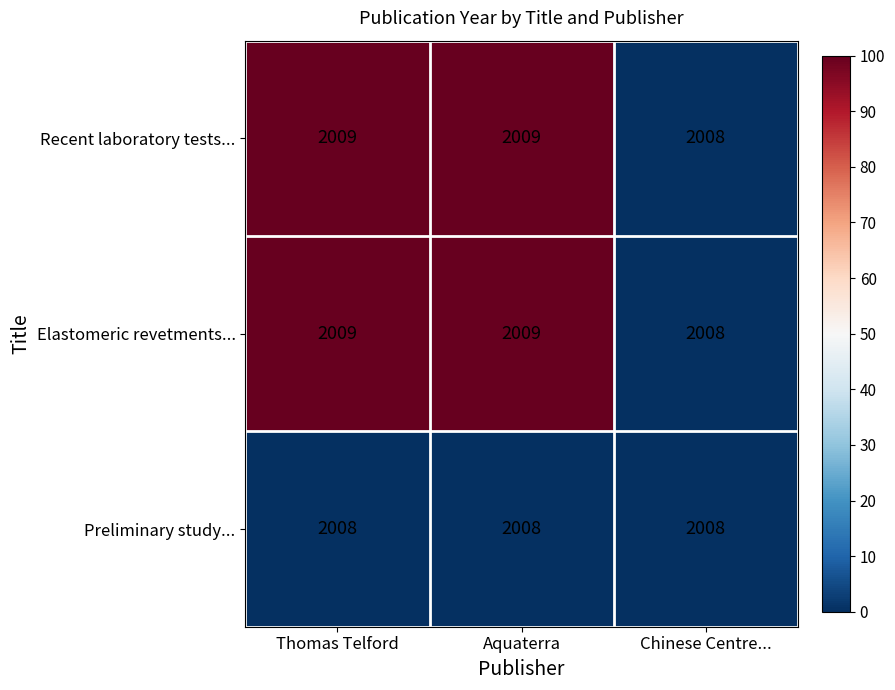

Reading left to right, transcribe all the data shown in this chart.

Recent laboratory tests...: 2009	2009	2008
Elastomeric revetments...: 2009	2009	2008
Preliminary study...: 2008	2008	2008